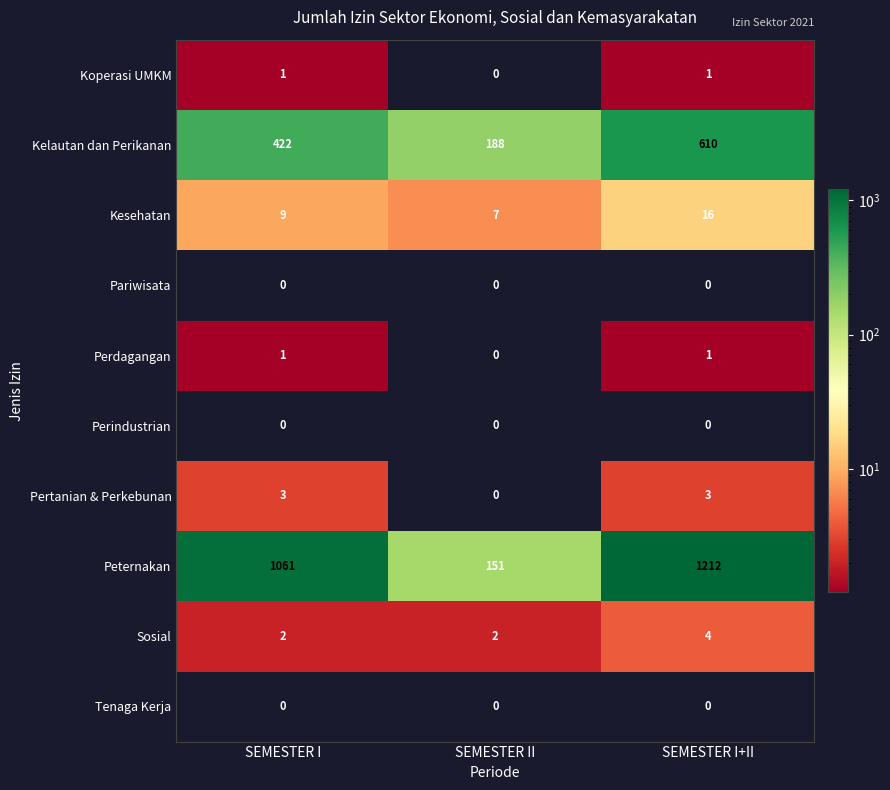

Reading left to right, extract all data points from this chart.

Koperasi UMKM: 1	0	1
Kelautan dan Perikanan: 422	188	610
Kesehatan: 9	7	16
Pariwisata: 0	0	0
Perdagangan: 1	0	1
Perindustrian: 0	0	0
Pertanian & Perkebunan: 3	0	3
Peternakan: 1061	151	1212
Sosial: 2	2	4
Tenaga Kerja: 0	0	0